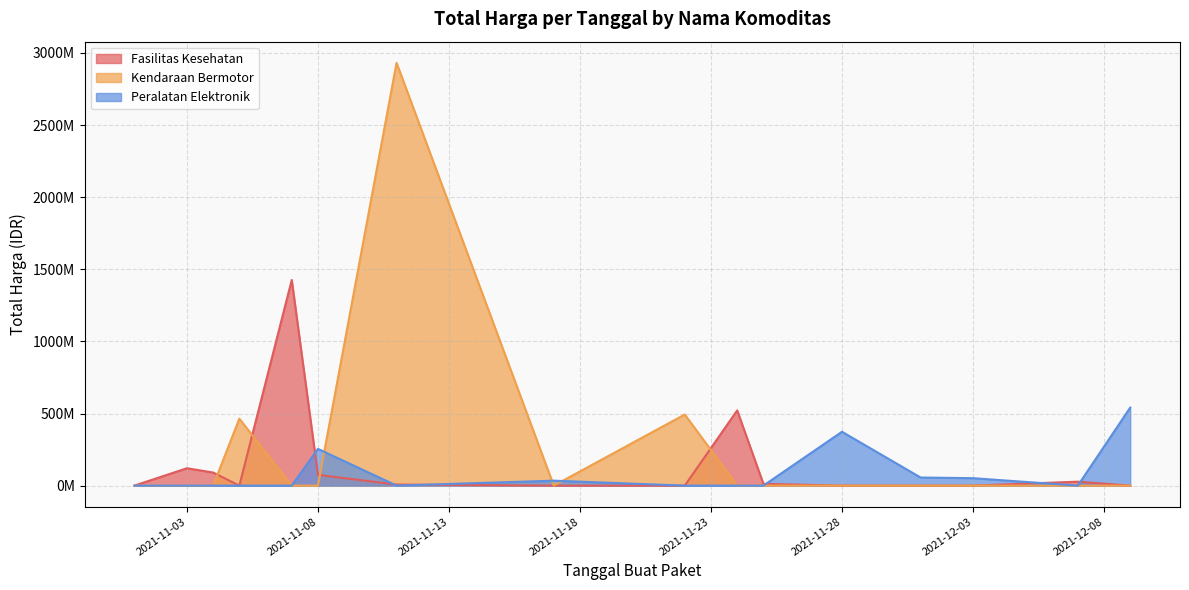

What is the difference between the maximum and minimum values in the Fasilitas Kesehatan series?

1425789900